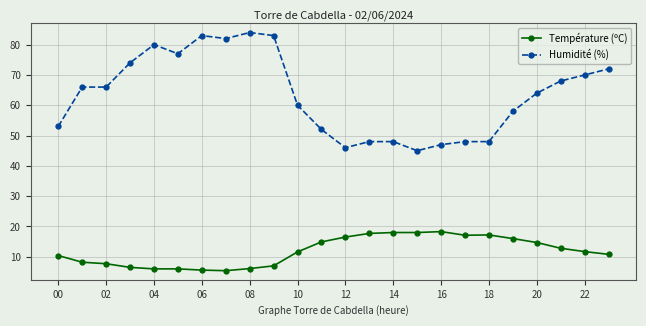

Which series has the largest total across all categories?

Humidité (%)